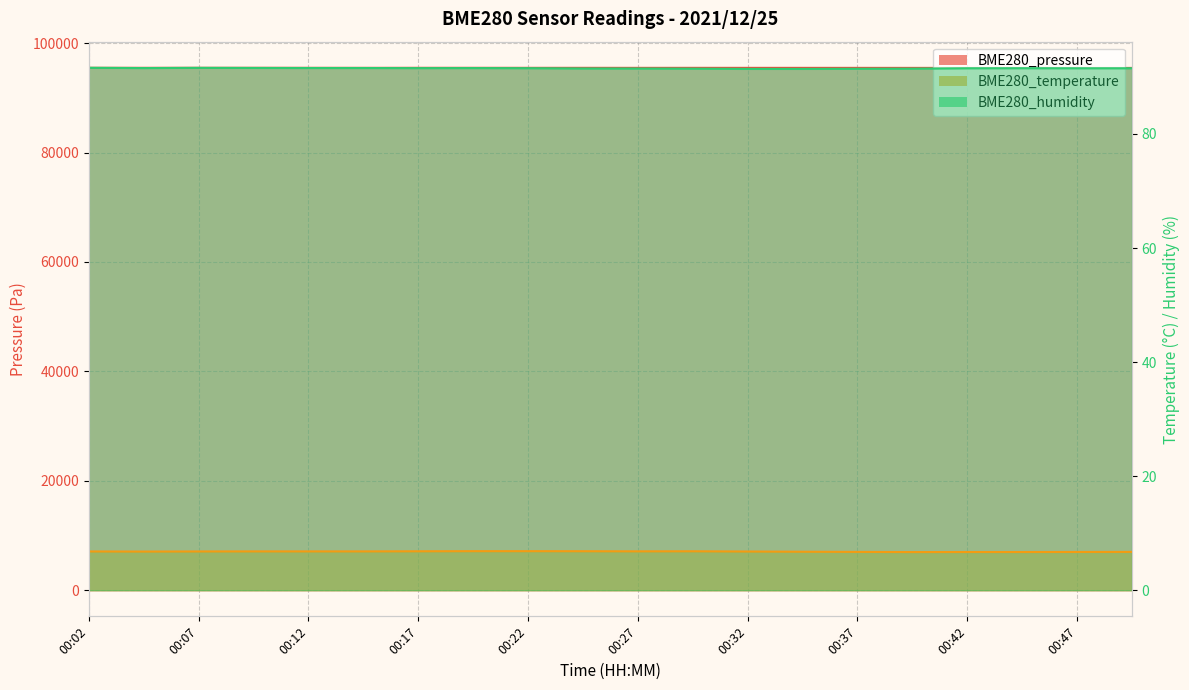

What are all the series names shown in the legend?

BME280_pressure, BME280_temperature, BME280_humidity